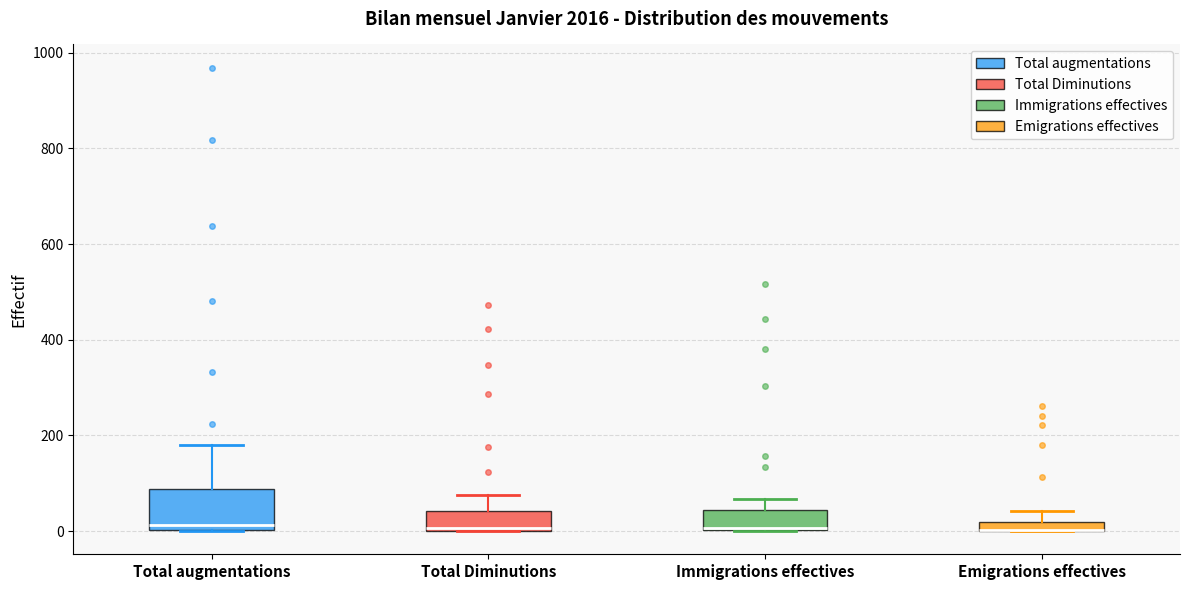

Where is the upper edge of the box for Emigrations effectives on the y-axis? The values are not printed on the chart, so give them approximately, as read against the axis.

20